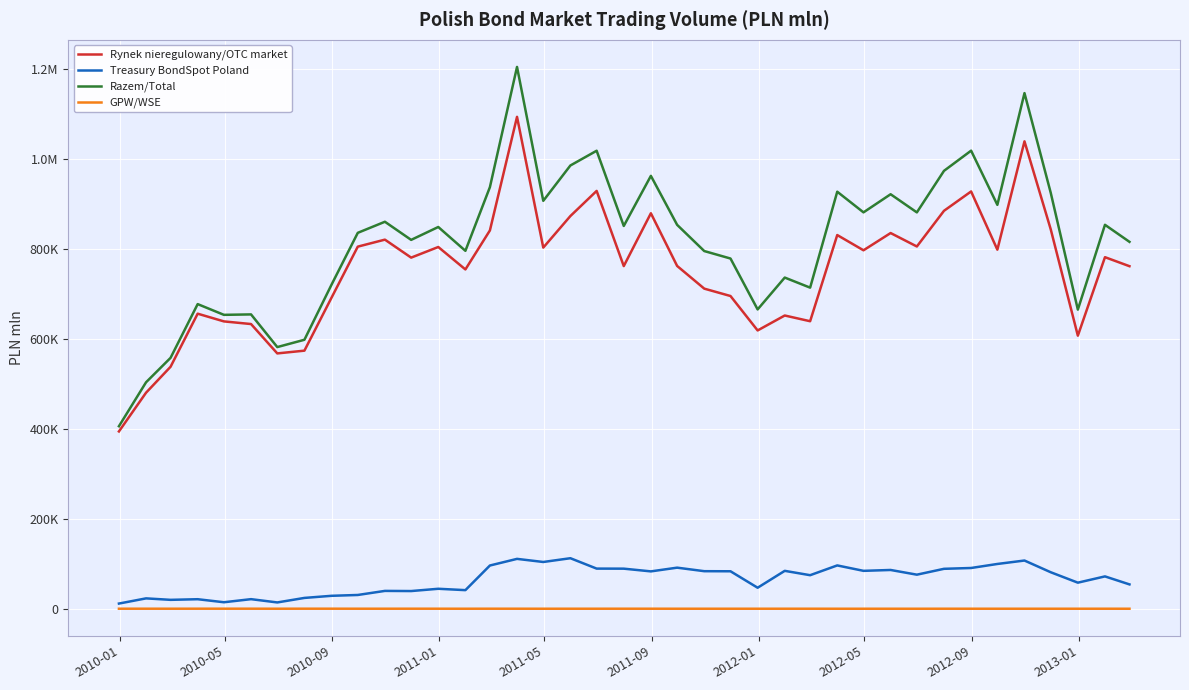

How many interior local peaks does the Treasury BondSpot Poland series have?

13